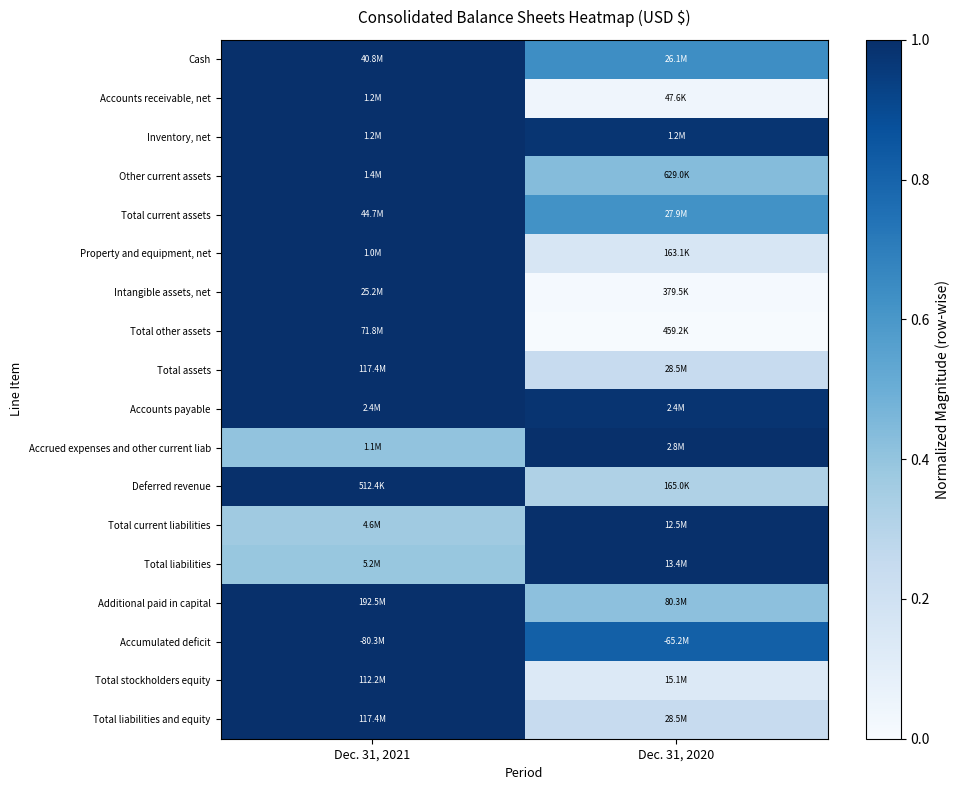

What is the difference between the highest and lowest values at Dec. 31, 2021?

0.6